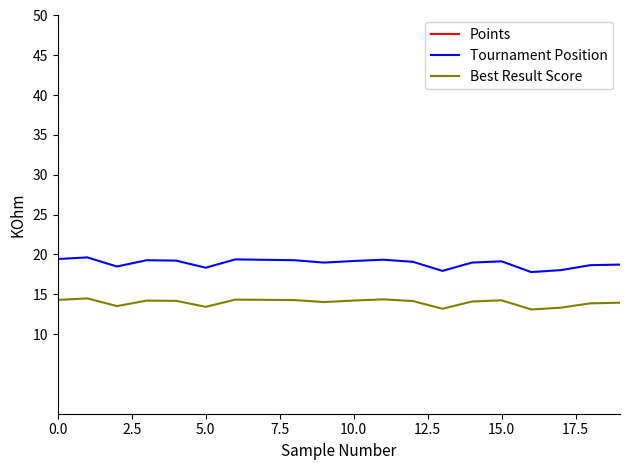

What are all the series names shown in the legend?

Points, Tournament Position, Best Result Score